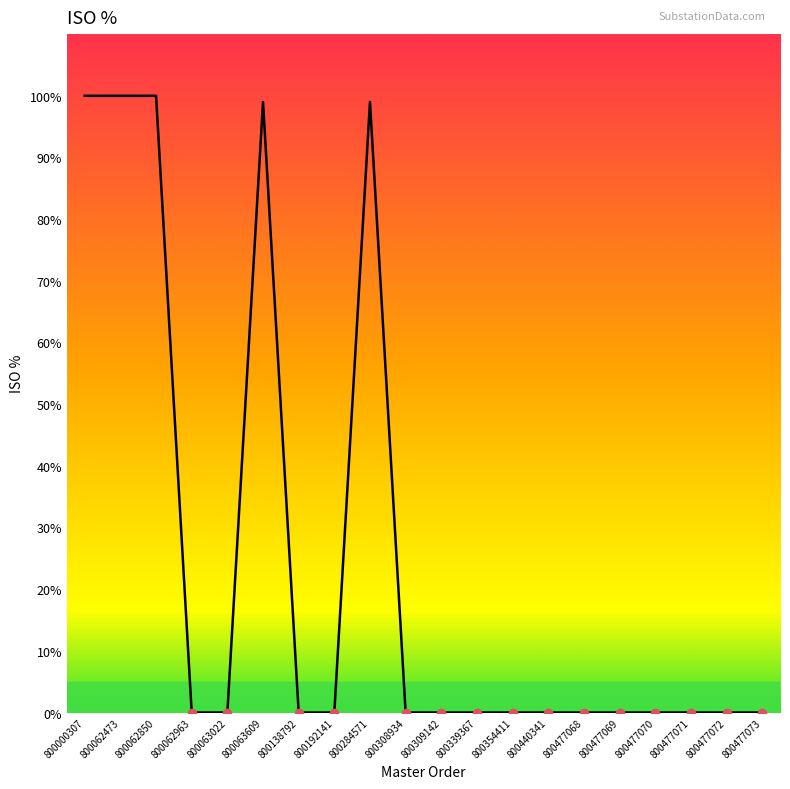

True or false: the data shows 0.6 at 800339367.

False